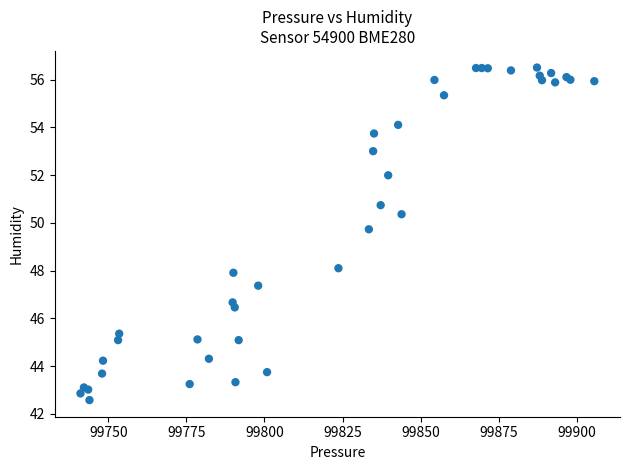

What Y value in the scatter plot is closest to 49?

49.7